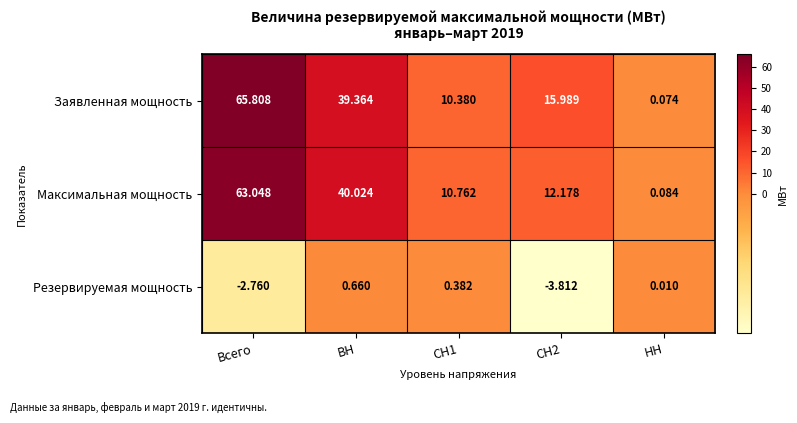

Which series has the largest total across all categories?

Заявленная мощность